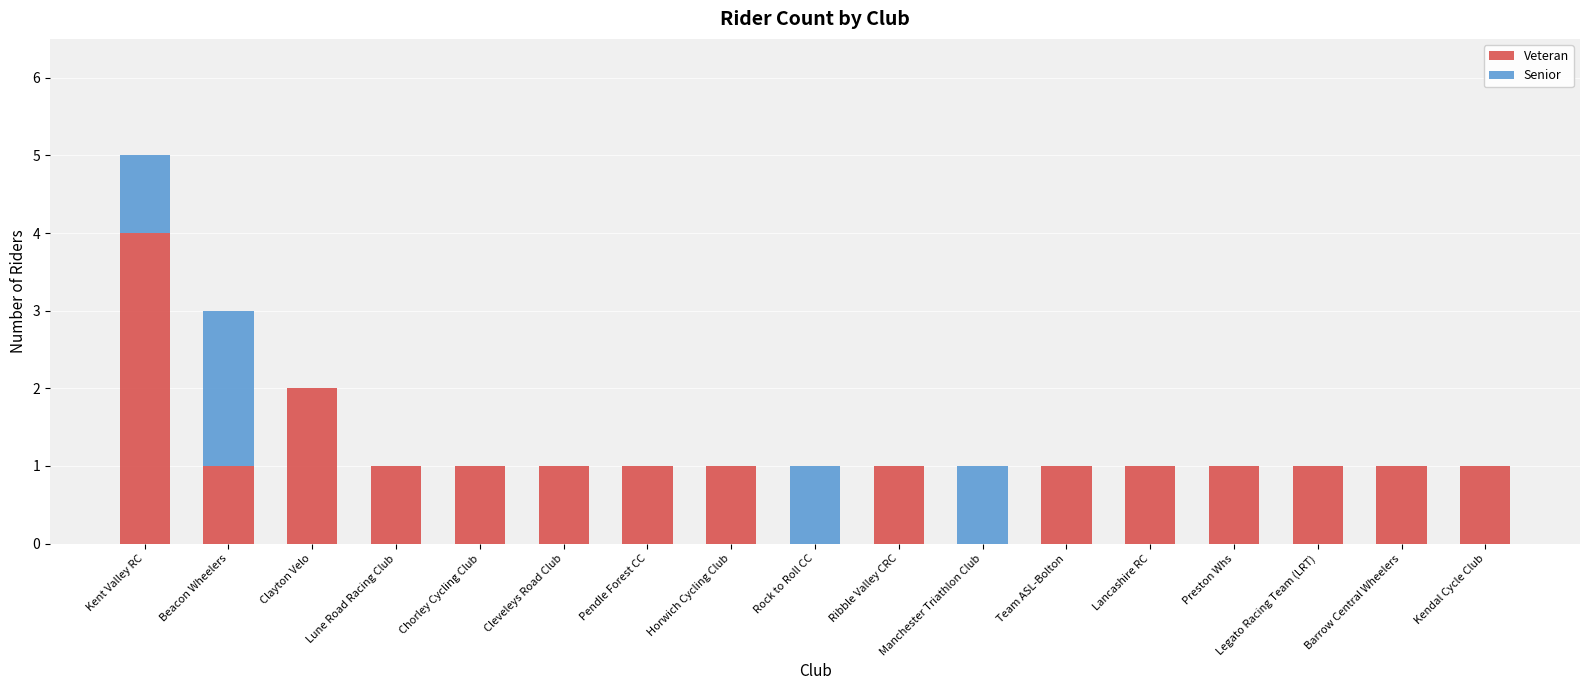

Are the bars grouped side by side (vs. stacked)?

No